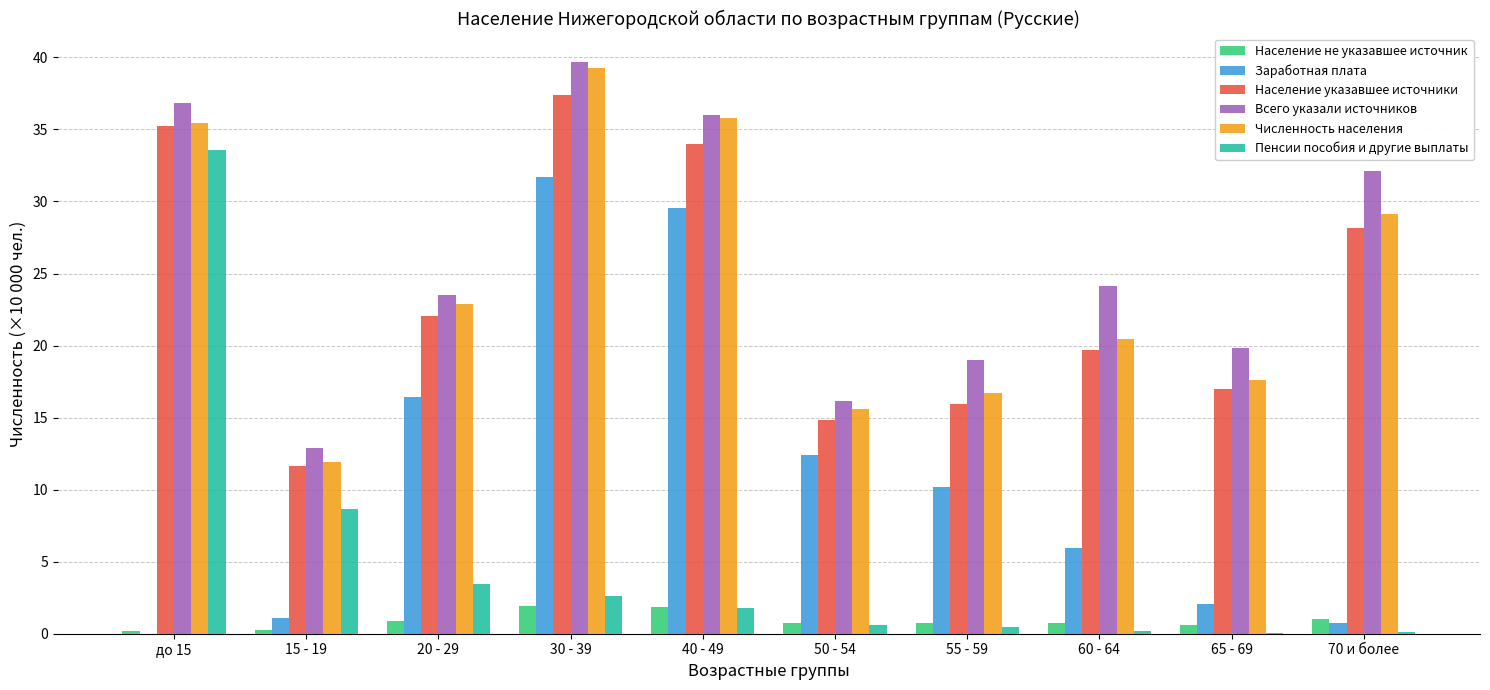

What are all the series names shown in the legend?

Население не указавшее источник, Заработная плата, Население указавшее источники, Всего указали источников, Численность населения, Пенсии пособия и другие выплаты